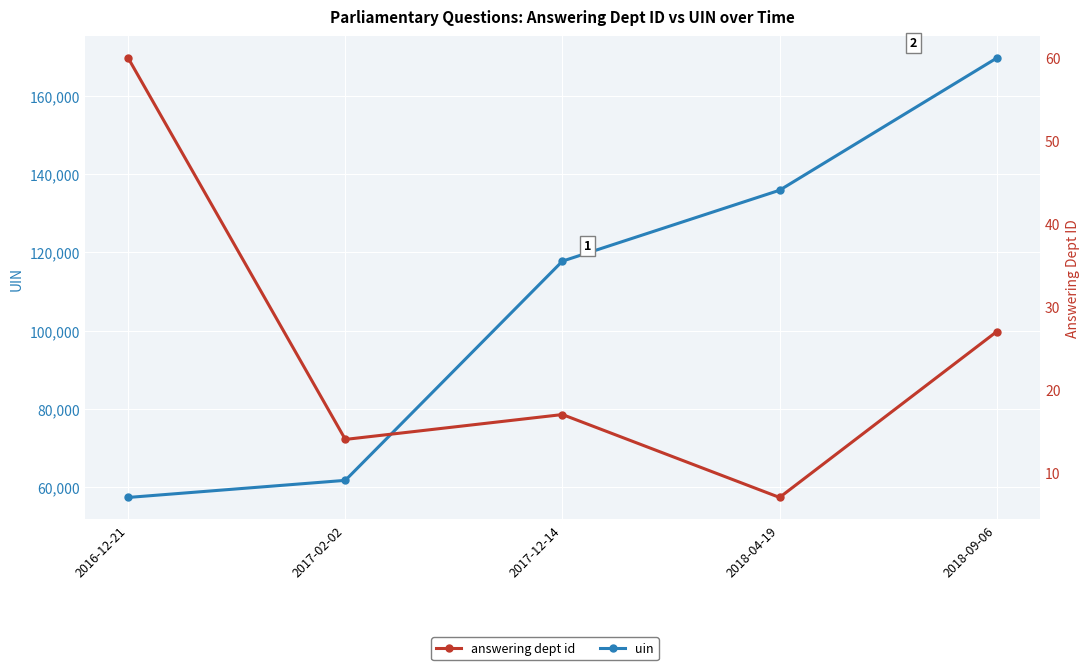

At 2017-12-14, list the series in order from smallest to largest.

answering dept id, uin